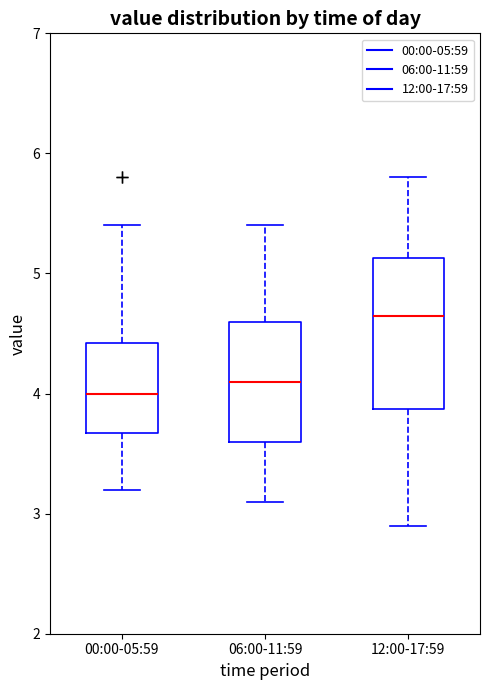

Which box's median line is the highest?

12:00-17:59